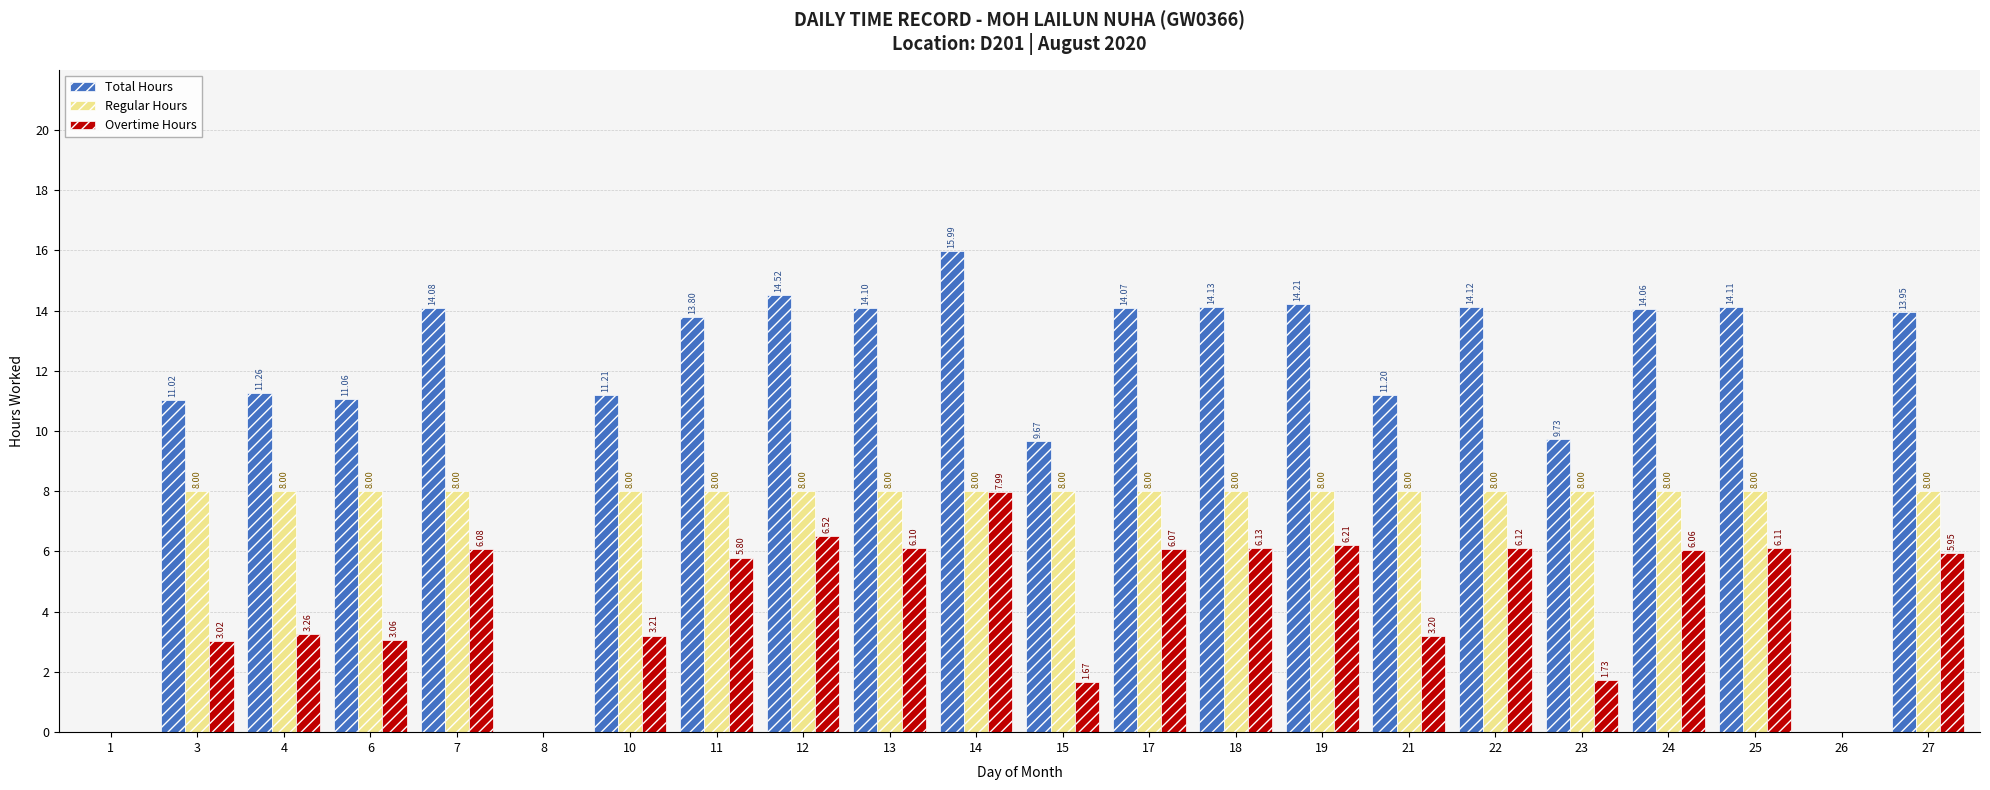

At which category is the sum across all series the highest?

14